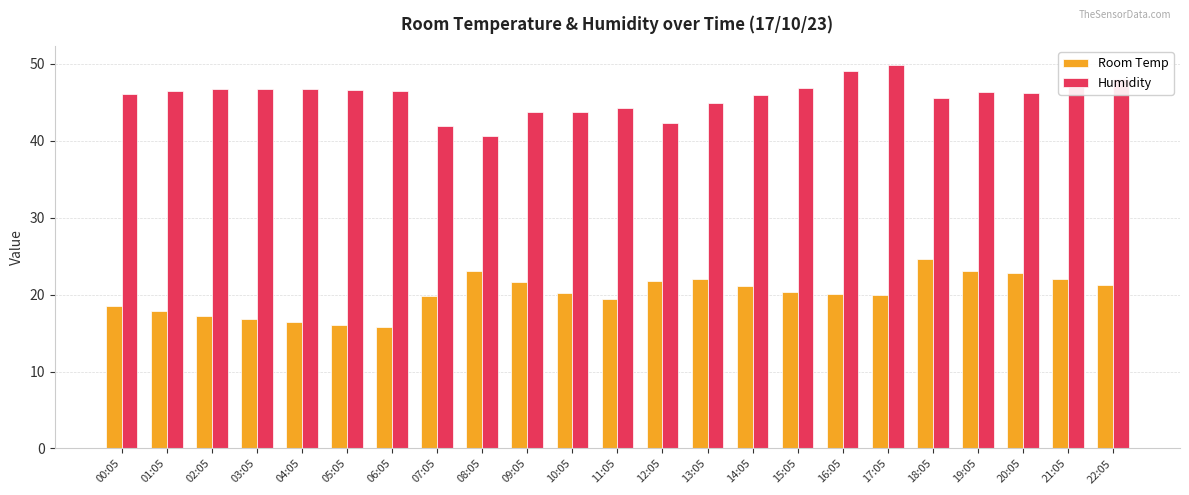

How many data points does each series have?

23